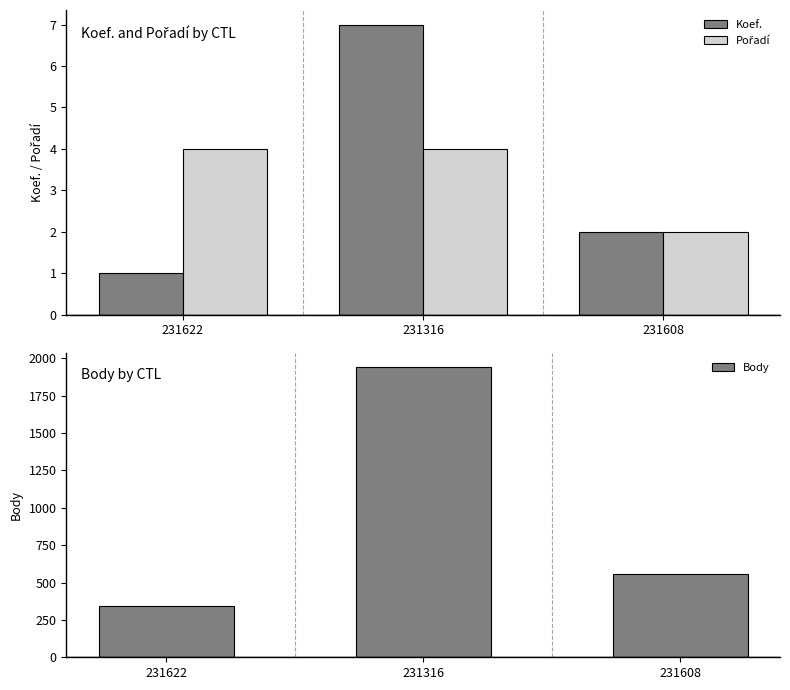

Count the number of data series in this chart.

3